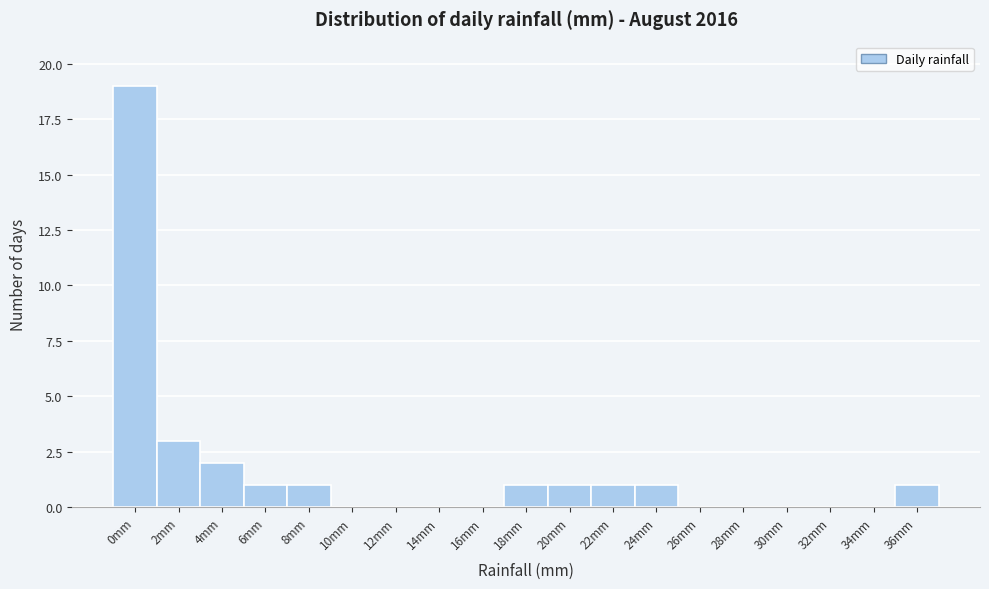

Reading left to right, transcribe all the data shown in this chart.

0mm=19	2mm=3	4mm=2	6mm=1	8mm=1	10mm=0	12mm=0	14mm=0	16mm=0	18mm=1	20mm=1	22mm=1	24mm=1	26mm=0	28mm=0	30mm=0	32mm=0	34mm=0	36mm=1